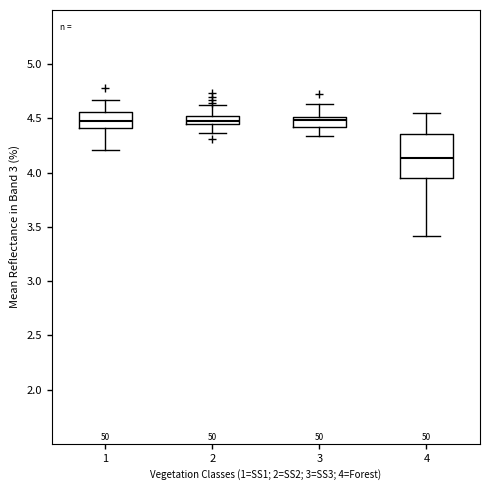

Where is the upper edge of the box at x = 1 on the y-axis? The values are not printed on the chart, so give them approximately, as read against the axis.

4.55